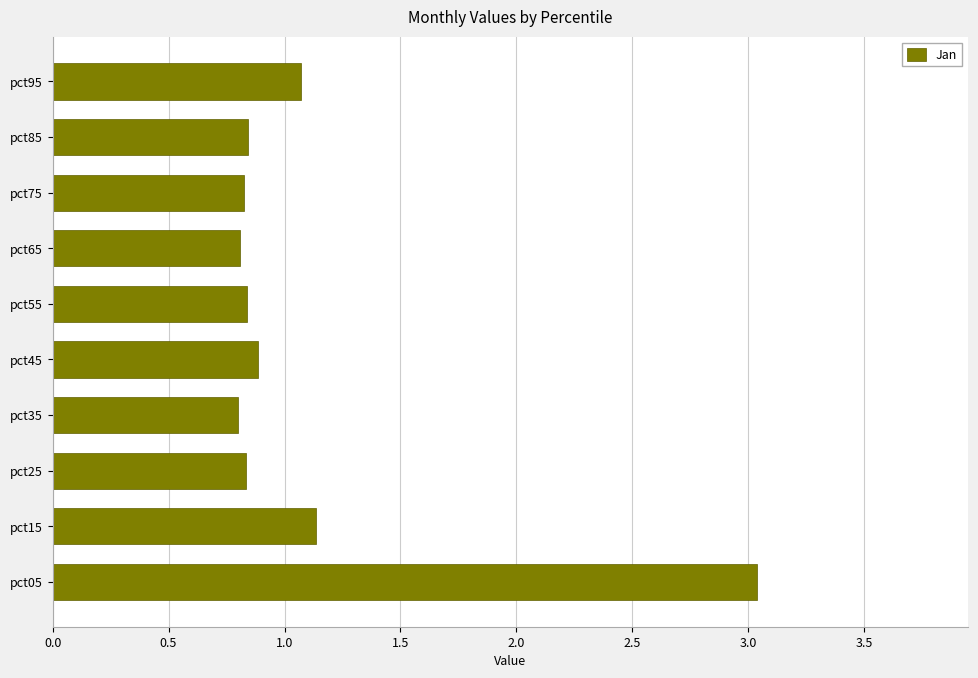

What is the sum of all values?

11.1